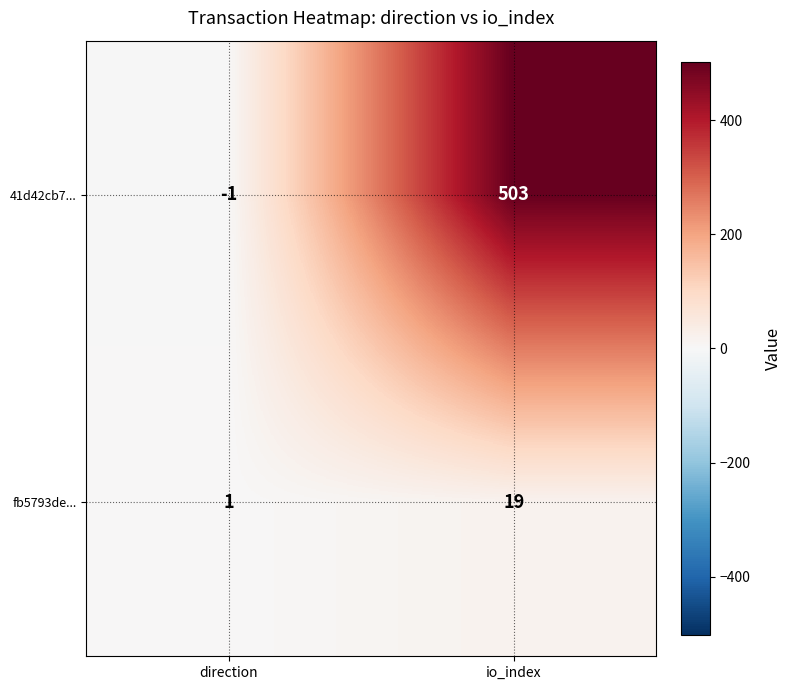

At which category is the sum across all series the highest?

io_index